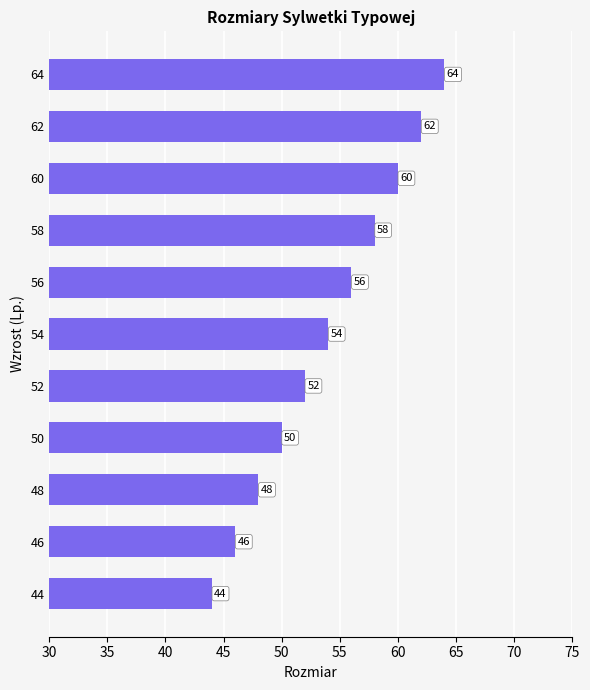

How many distinct data groups are displayed?

1